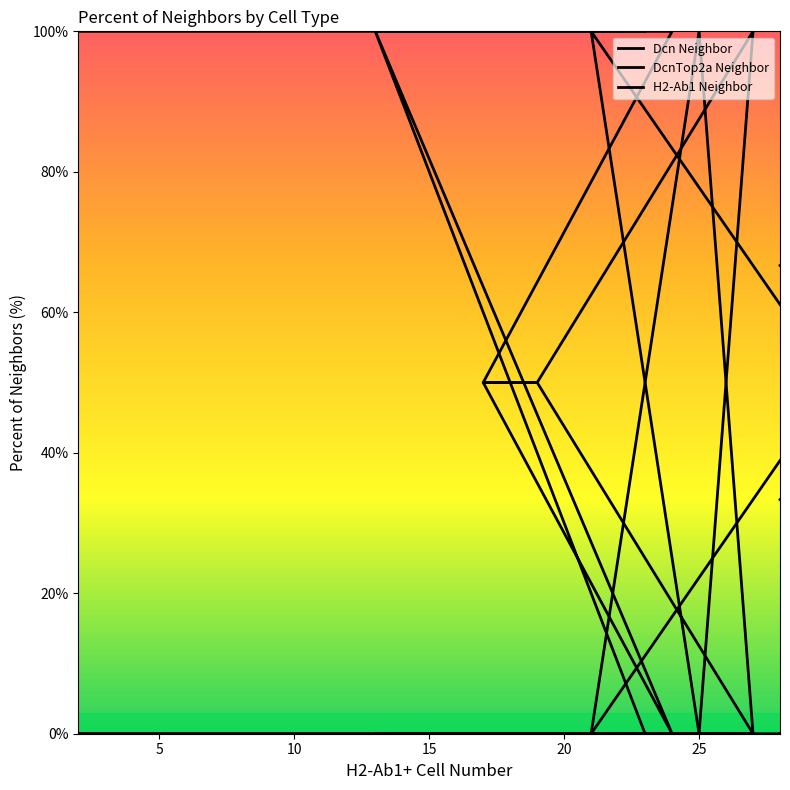

At which label does H2-Ab1 Neighbor reach its peak?

25